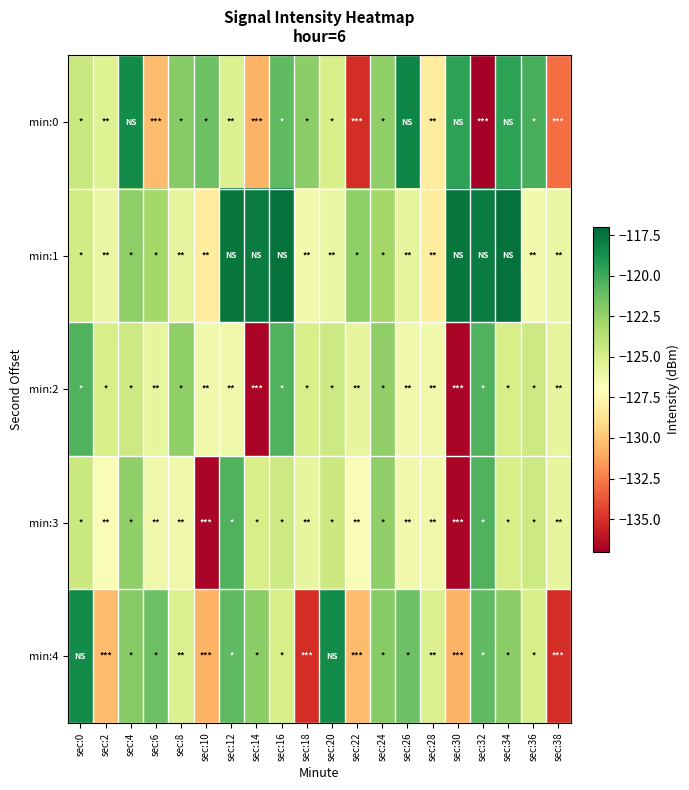

What is the difference between the highest and lowest values at sec:4?

6.0